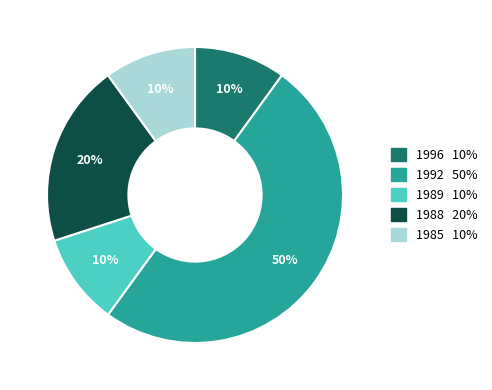

To the nearest percent, what is the average slice percentage?

20%